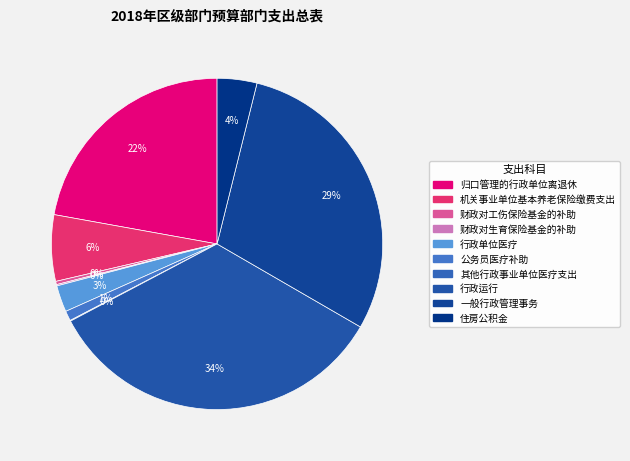

To the nearest percent, what percentage of the pie is 公务员医疗补助?

1%